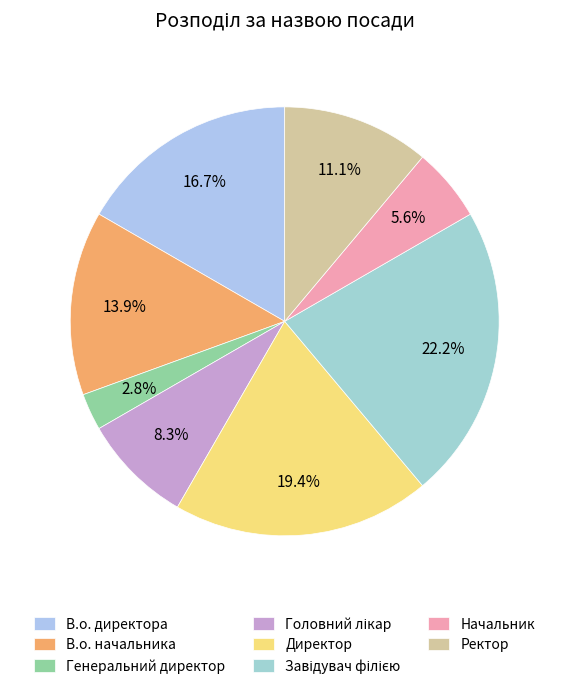

The Завідувач філією slice represents 22% of the pie. True or false?

True